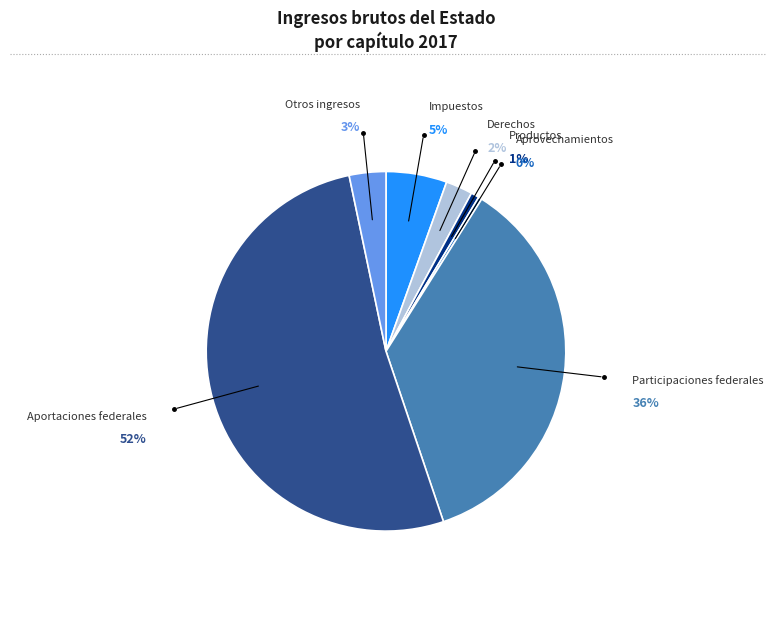

What is the ratio of the value at Participaciones federales to the value at Derechos?

14.9